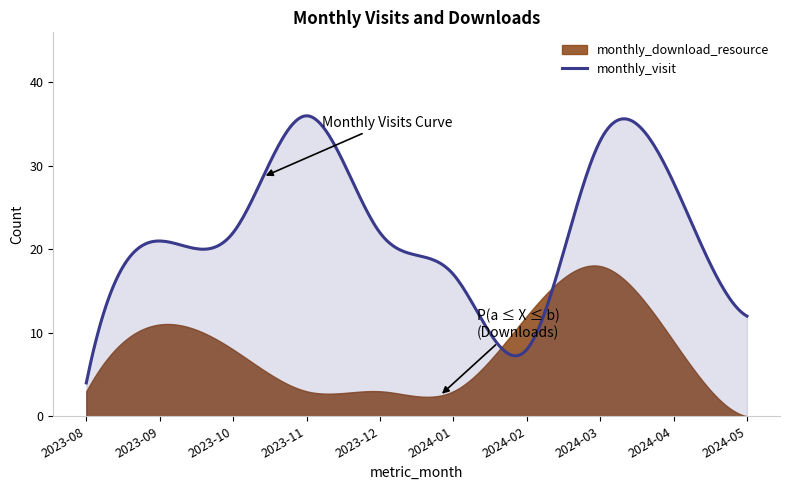

At how many categories does at least one series exceed 34?

1